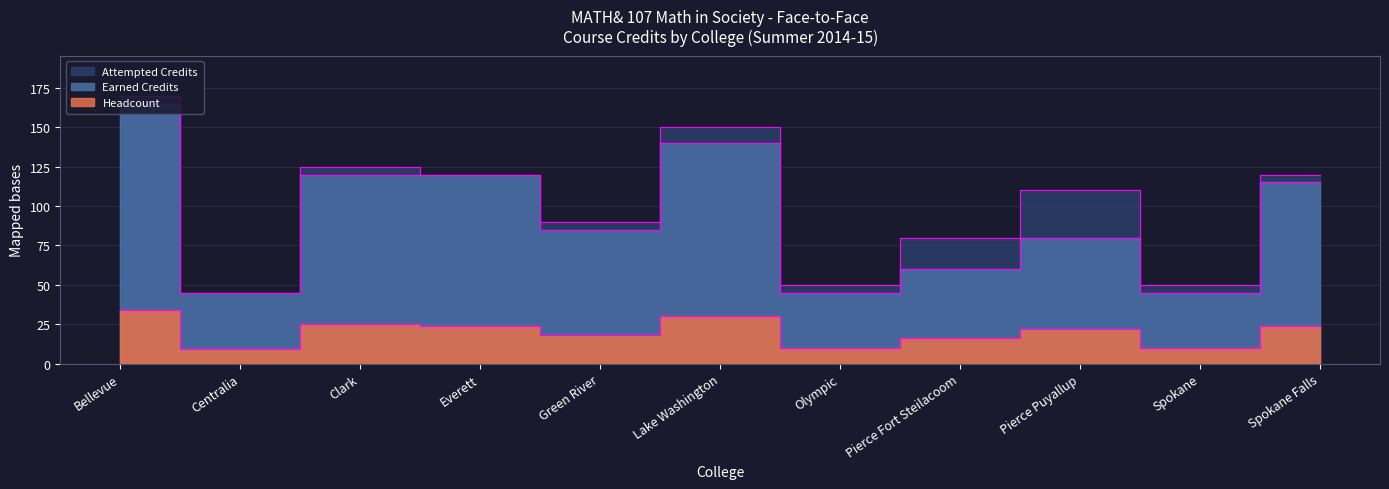

What is the label of the 9th point from the right?

Clark